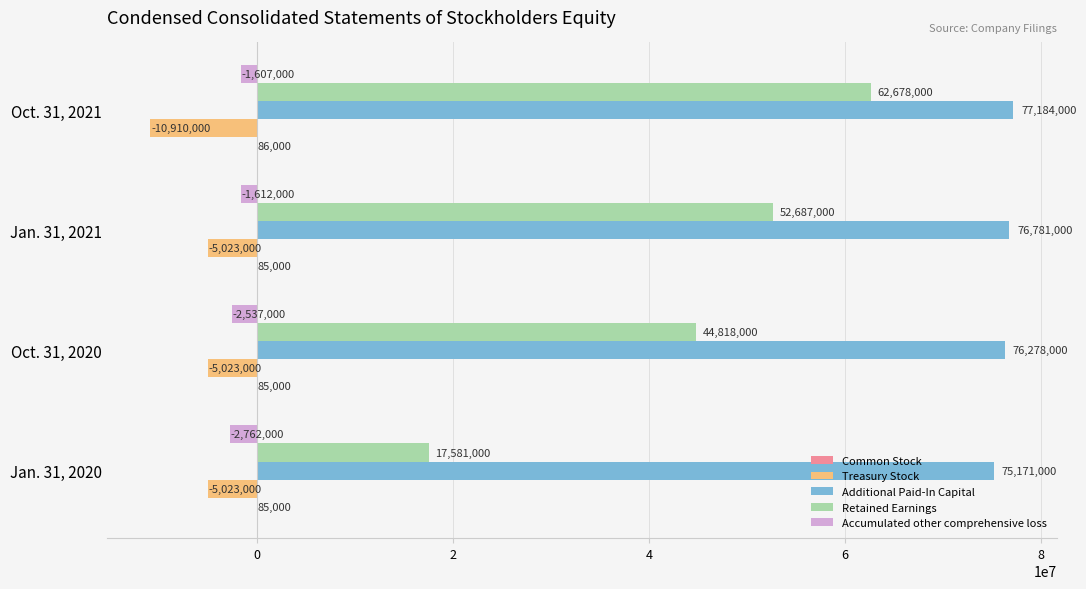

The value of Additional Paid-In Capital at Oct. 31, 2020 is 124201936. True or false?

False